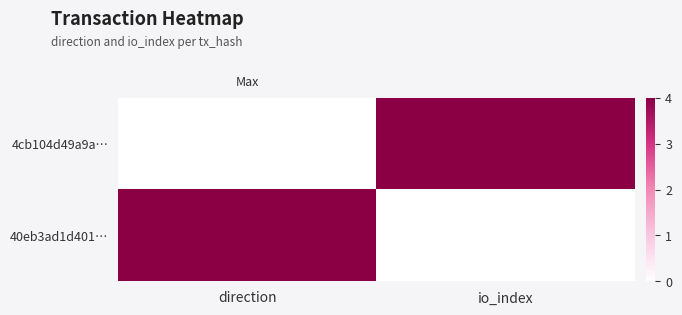

Reading left to right, what are all the values shown in this chart?

4cb104d49a9a…: direction=0	io_index=4
40eb3ad1d401…: direction=4	io_index=0